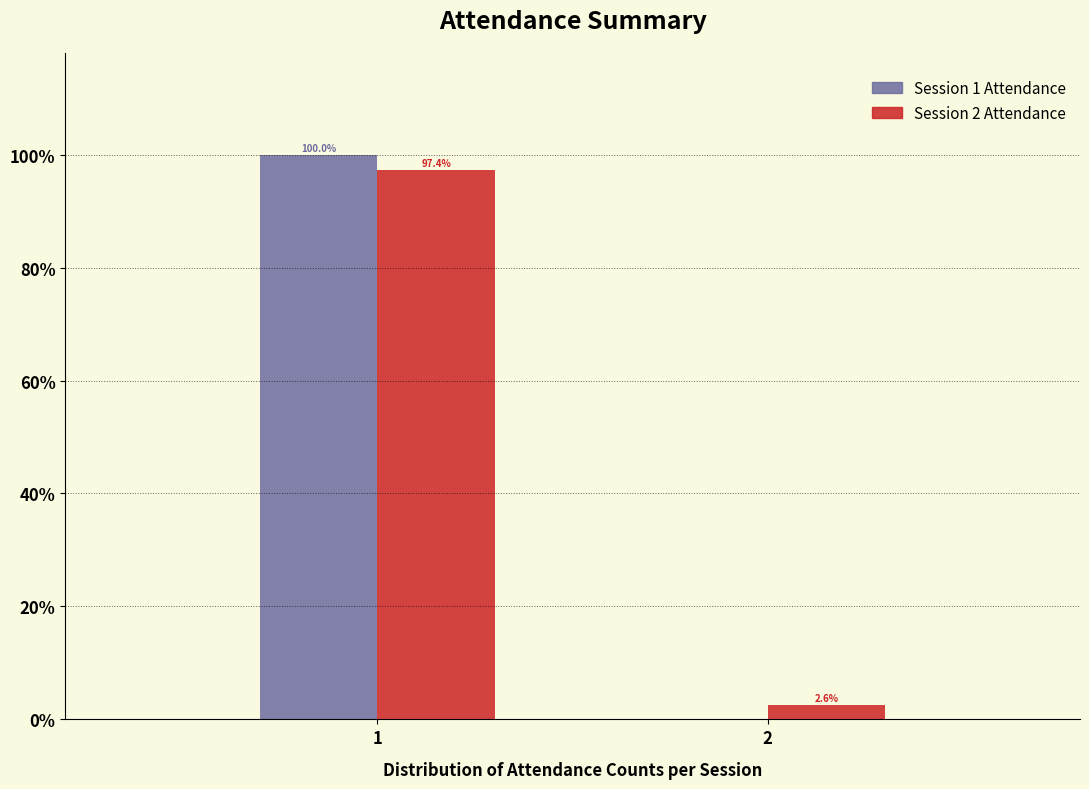

Reading left to right, list all the values displayed in this chart.

Session 1 Attendance: 1=100.0	2=0.0
Session 2 Attendance: 1=97.4	2=2.6